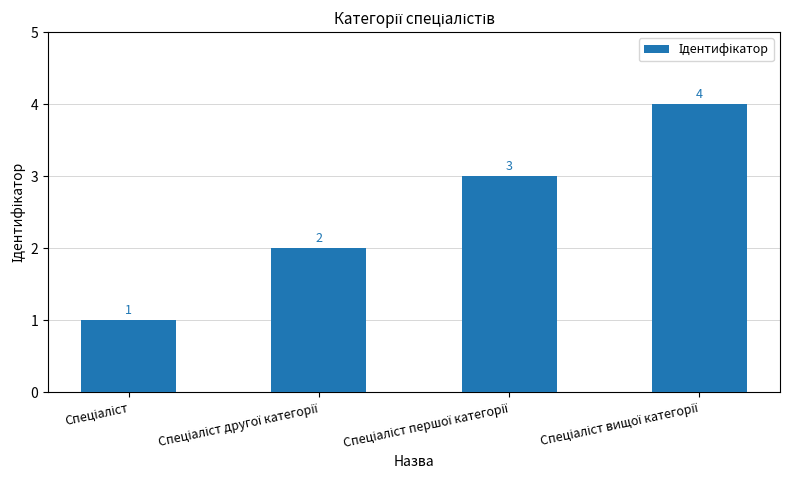

What is the sum of all values?

10